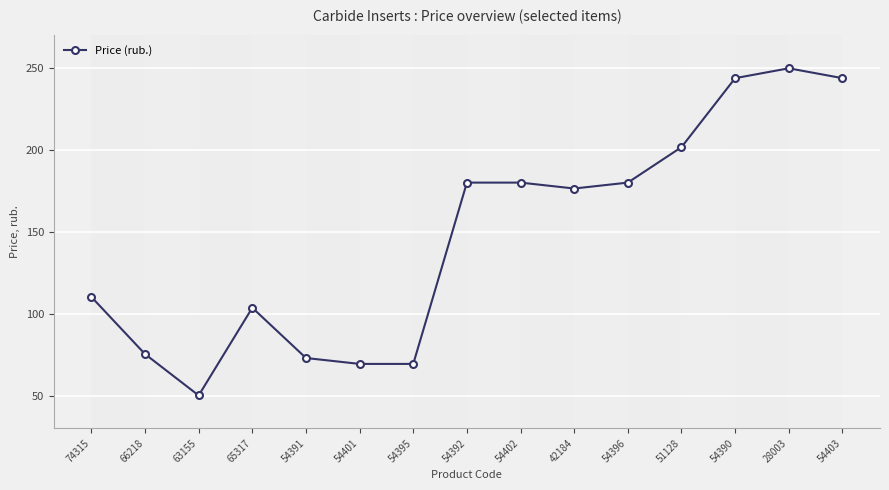

Which has a higher value, 54392 or 74315?

54392